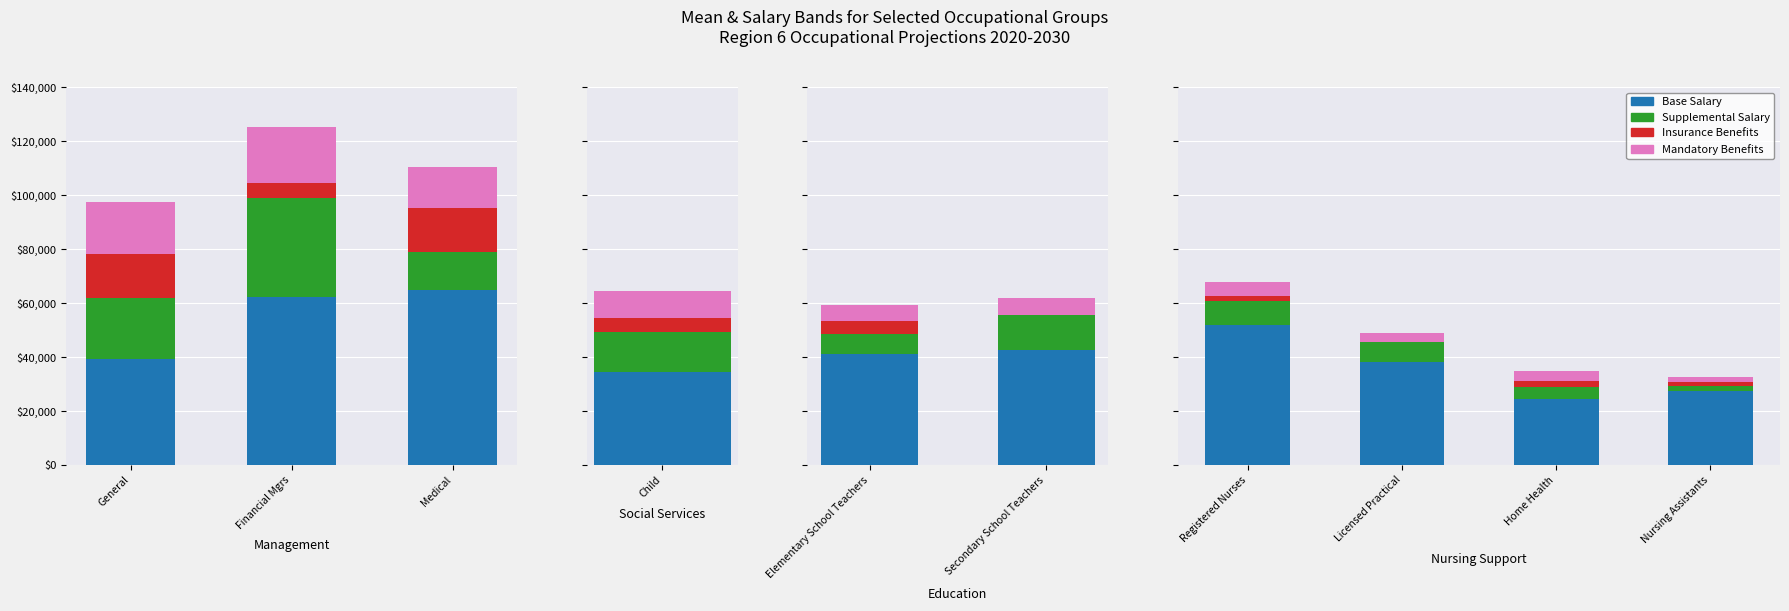

What are all the series names shown in the legend?

Base Salary, Supplemental Salary, Insurance Benefits, Mandatory Benefits